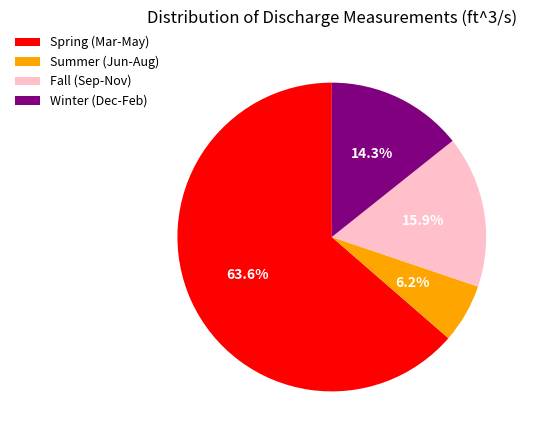

Rank the categories by value from lowest to highest.

Summer (Jun-Aug), Winter (Dec-Feb), Fall (Sep-Nov), Spring (Mar-May)